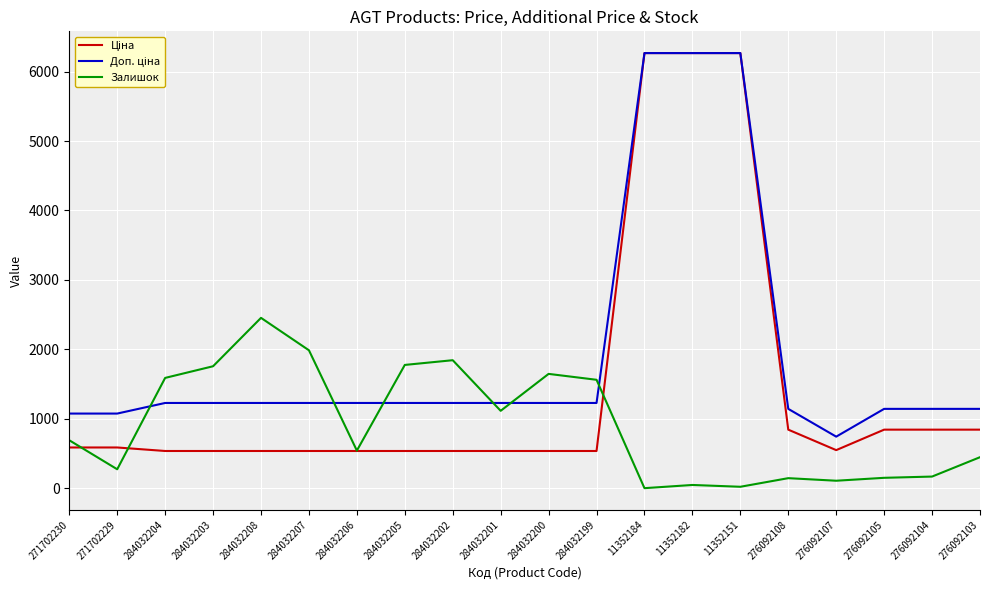

The Залишок series shows 1986.0 at 284032207. True or false?

True